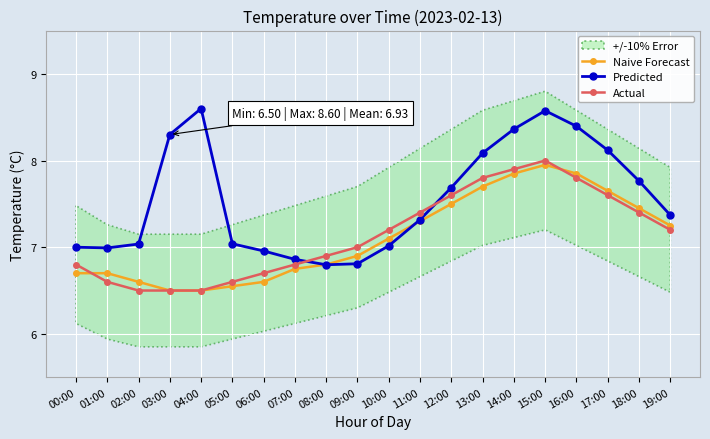

Reading left to right, list all the values displayed in this chart.

Naive Forecast: 6.7	6.7	6.6	6.5	6.5	6.5	6.6	6.8	6.8	6.9	7.1	7.3	7.5	7.7	7.8	8.0	7.8	7.7	7.5	7.2
Predicted: 7.0	7.0	7.0	8.3	8.6	7.0	7.0	6.9	6.8	6.8	7.0	7.3	7.7	8.1	8.4	8.6	8.4	8.1	7.8	7.4
Actual: 6.8	6.6	6.5	6.5	6.5	6.6	6.7	6.8	6.9	7.0	7.2	7.4	7.6	7.8	7.9	8.0	7.8	7.6	7.4	7.2